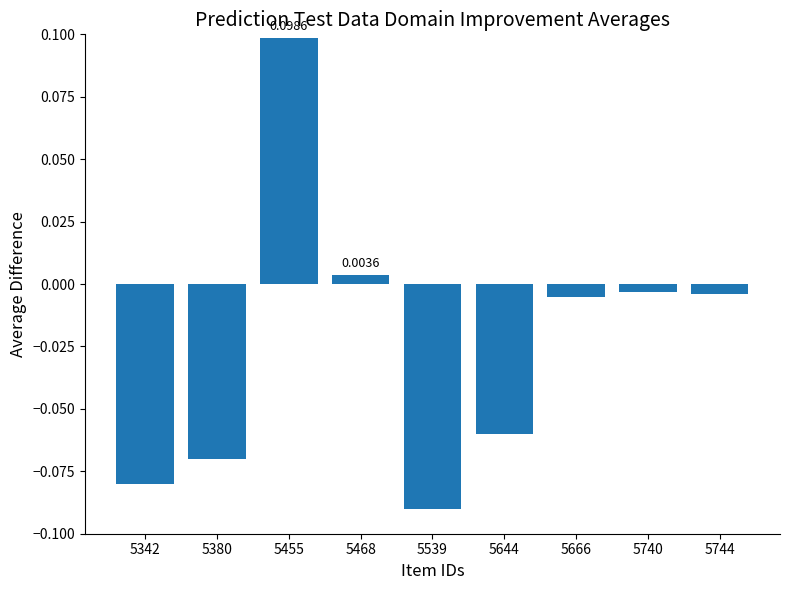

The value at 5666 is -0.0. True or false?

False